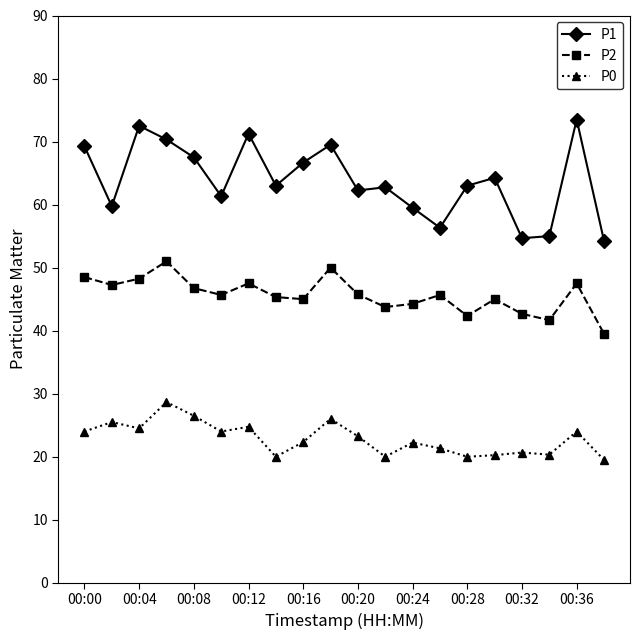

Which series has the largest range (max minus min)?

P1